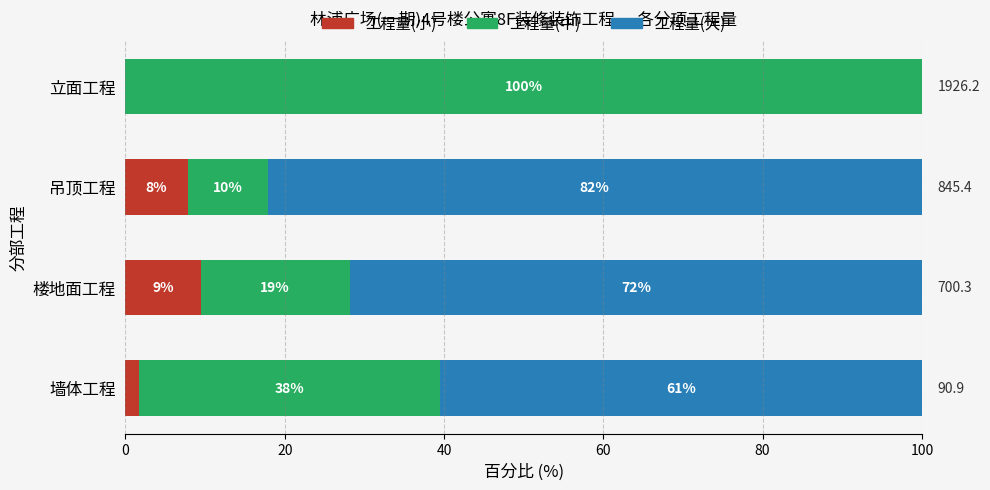

What is the value of the 工程量(大) bar at the 3rd from the left?

82.2